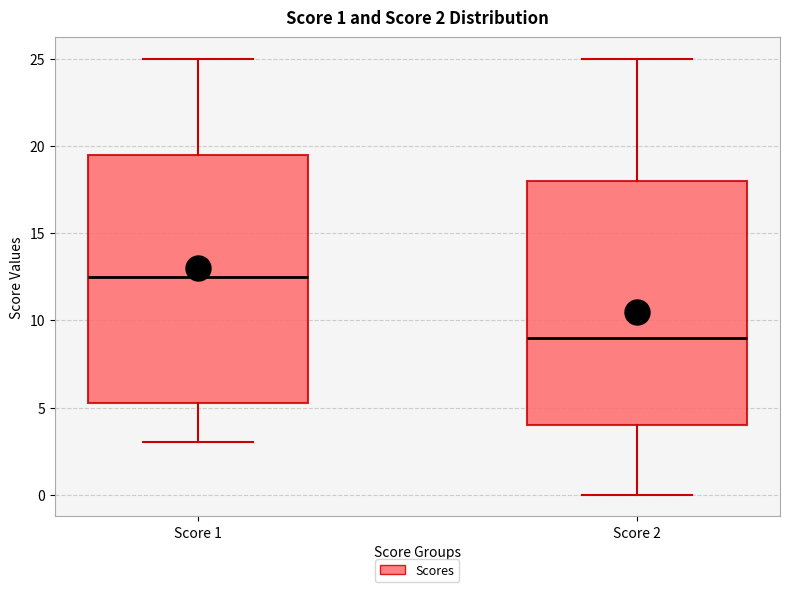

Which box's median line is the lowest?

Score 2